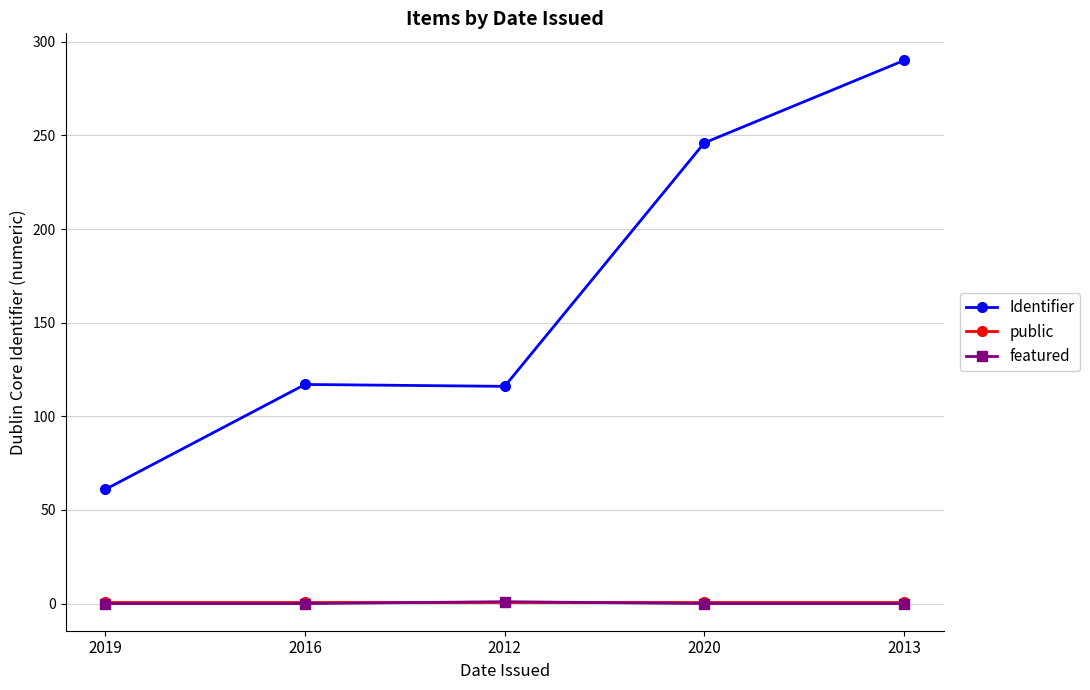

Is the value of featured at 2020 greater than the value of Identifier at 2013?

No